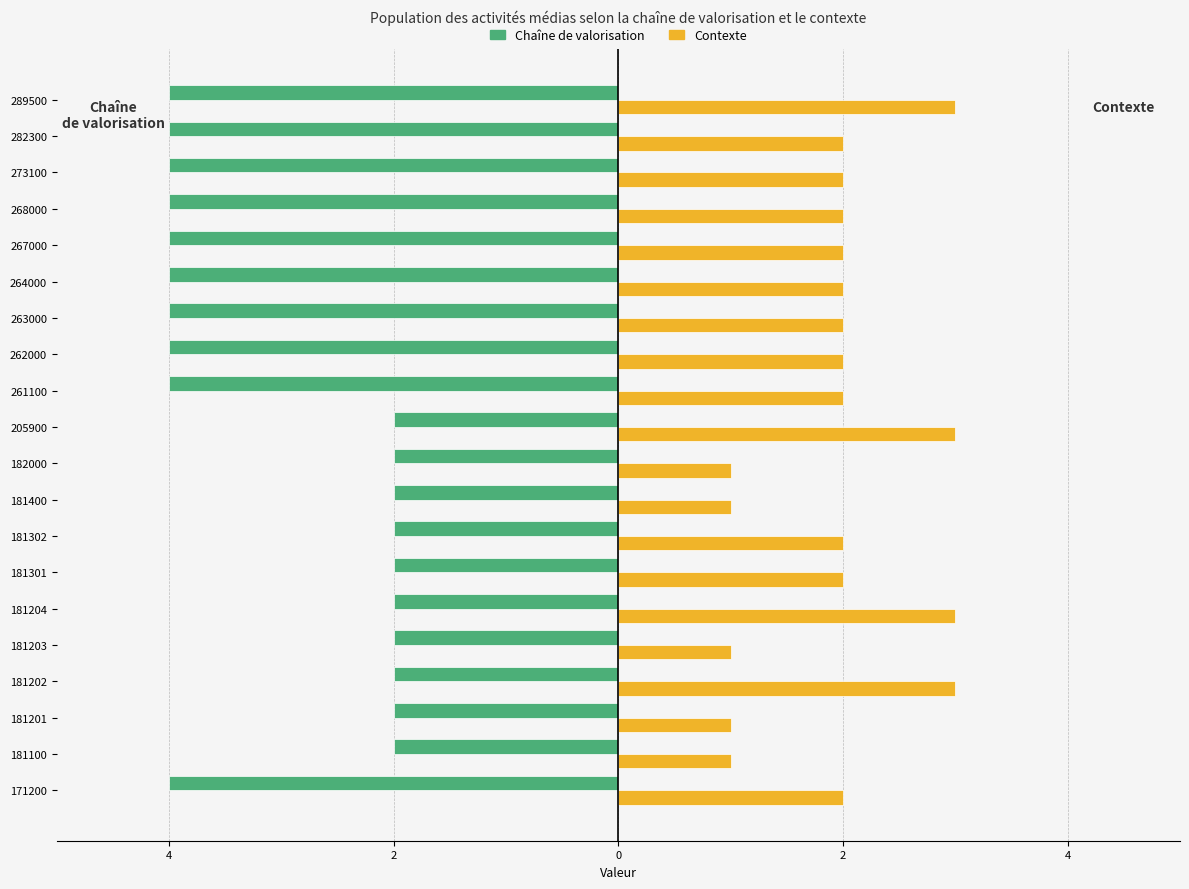

What is the value of the Chaîne de valorisation bar at the 3rd from the left?

-2